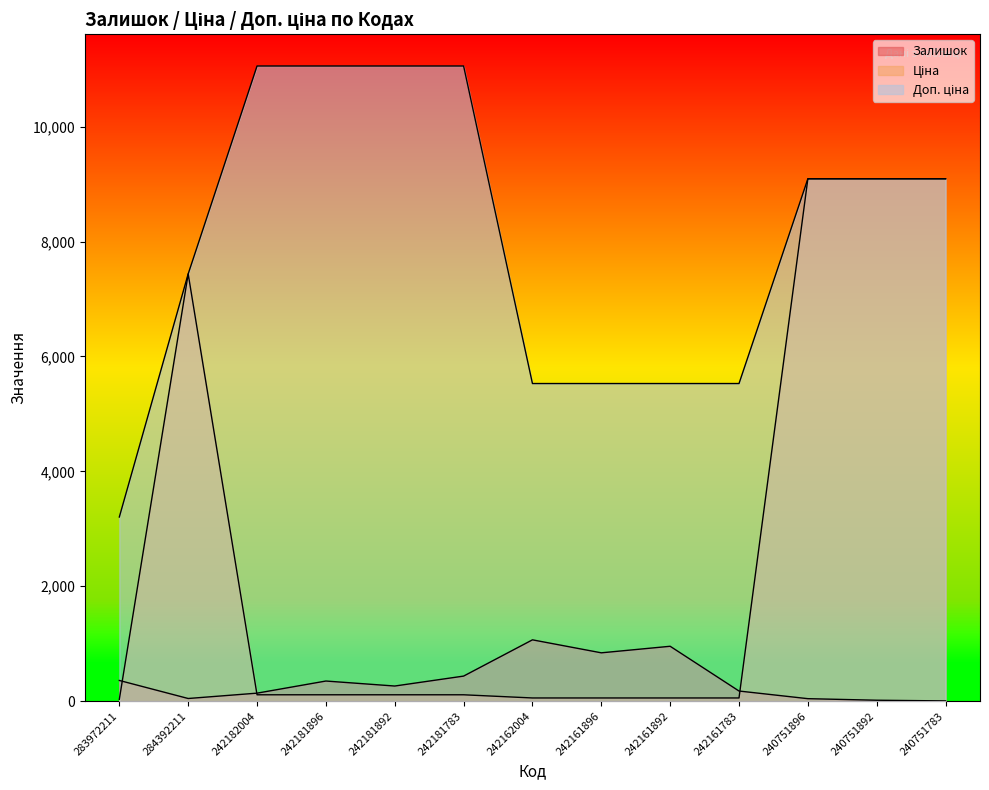

At which category is the sum across all series the highest?

240751896